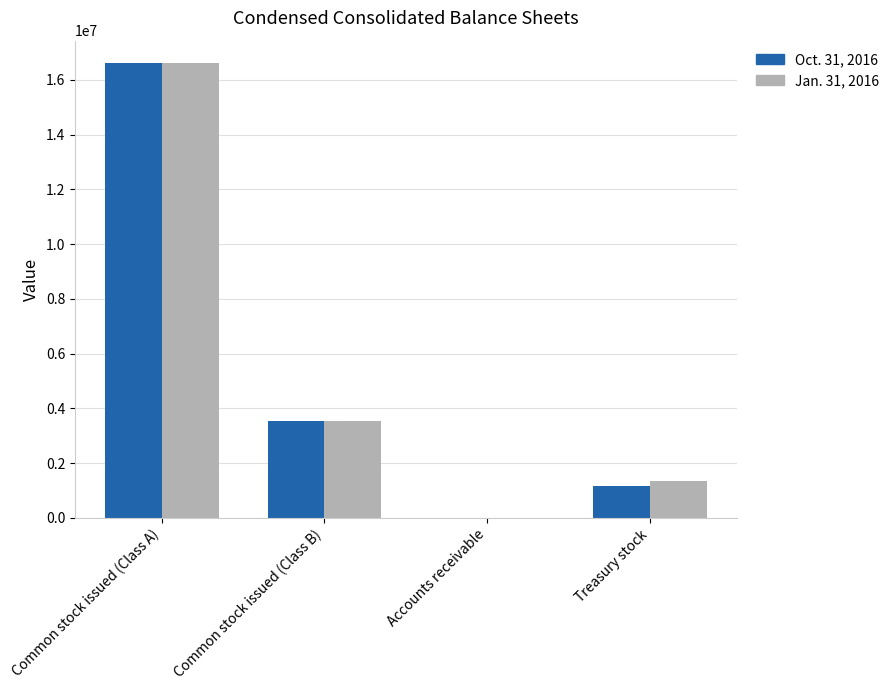

What is the total value across all series at Common stock issued (Class A)?

33208902